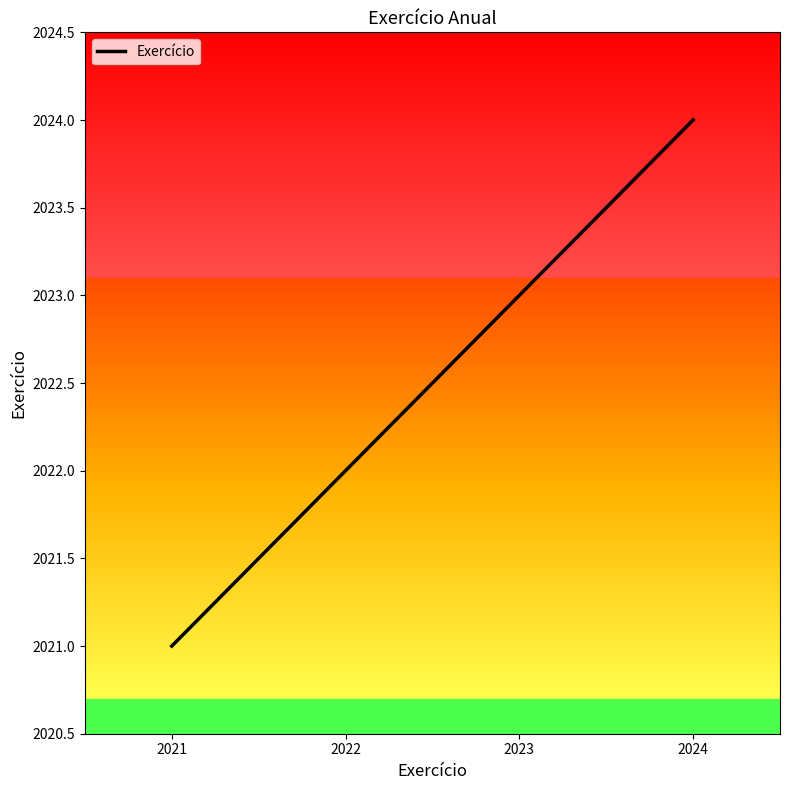

What is the sum of the values at 2022 and 2021?

4043